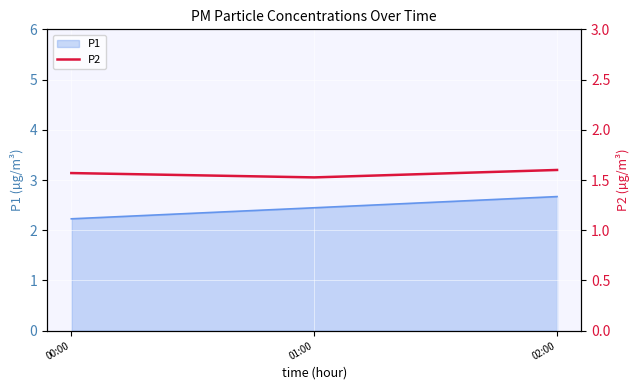

List the labels in order of value, largest first.

02:00, 00:00, 01:00